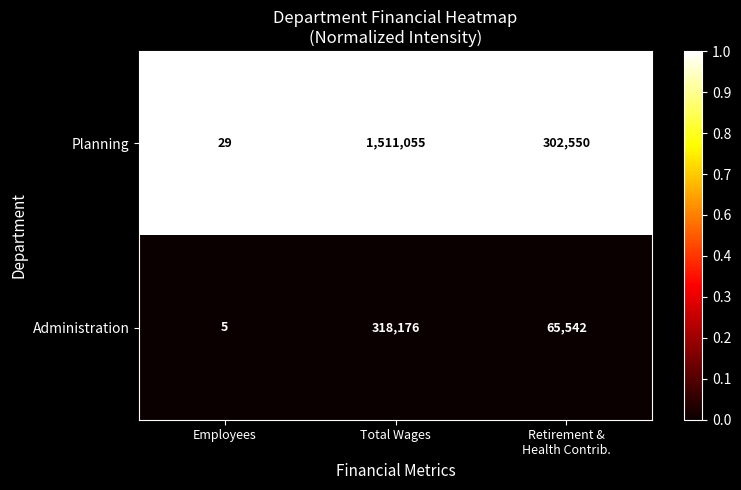

Which category has the highest value in the Planning series?

Total Wages